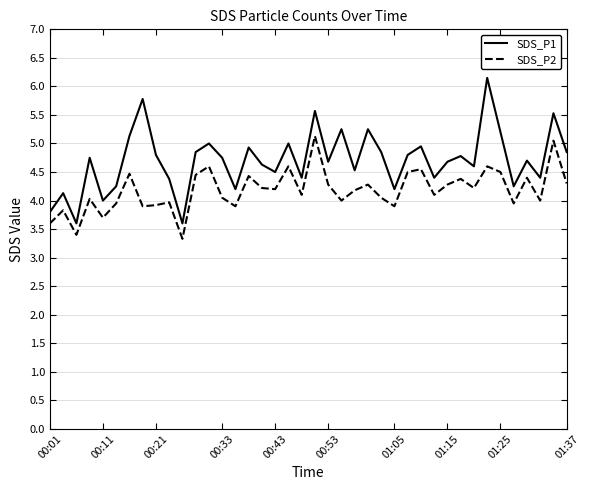

Rank the series by their average value, from lowest to highest.

SDS_P2, SDS_P1